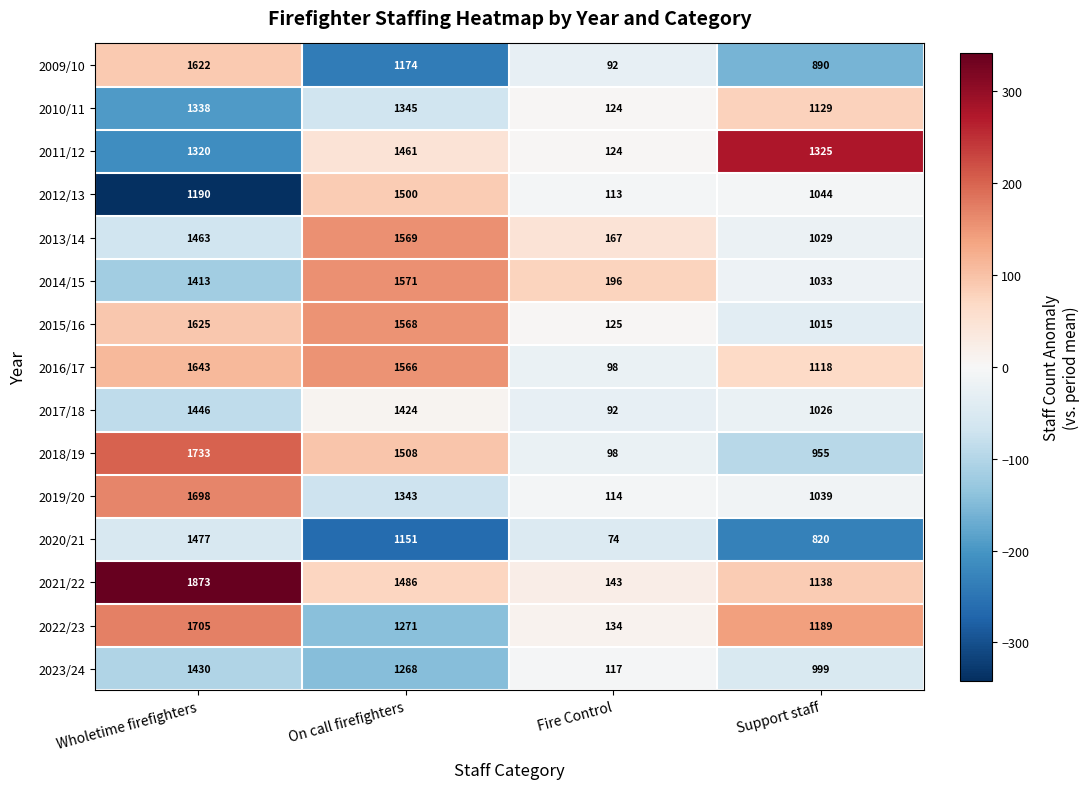

At Support staff, list the series in order from smallest to largest.

2020/21, 2009/10, 2018/19, 2023/24, 2015/16, 2017/18, 2013/14, 2014/15, 2019/20, 2012/13, 2016/17, 2010/11, 2021/22, 2022/23, 2011/12